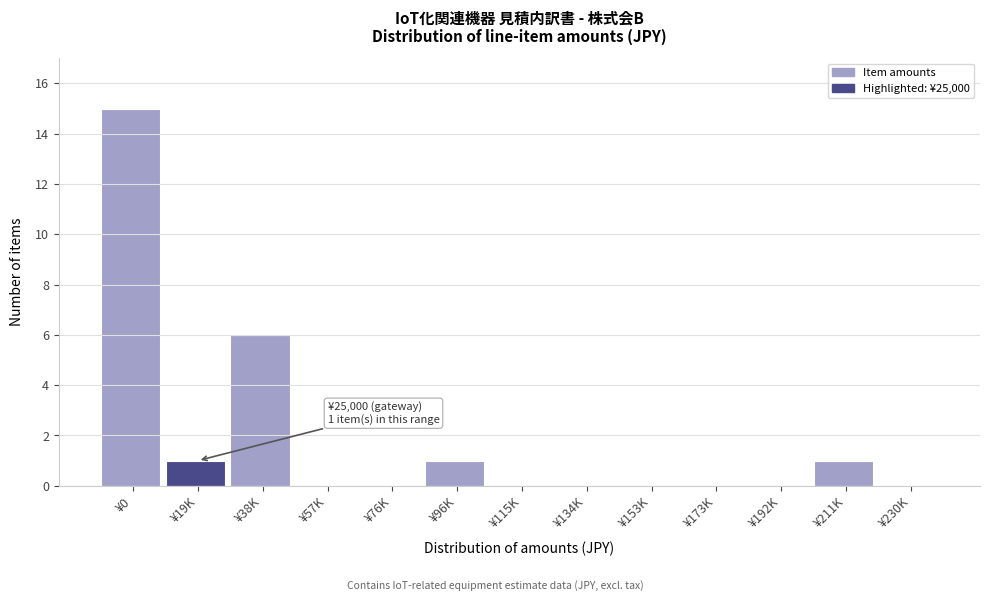

Reading right to left, what are all the values shown in this chart?

¥230K=0	¥211K=1	¥192K=0	¥173K=0	¥153K=0	¥134K=0	¥115K=0	¥96K=1	¥76K=0	¥57K=0	¥38K=6	¥19K=1	¥0=15